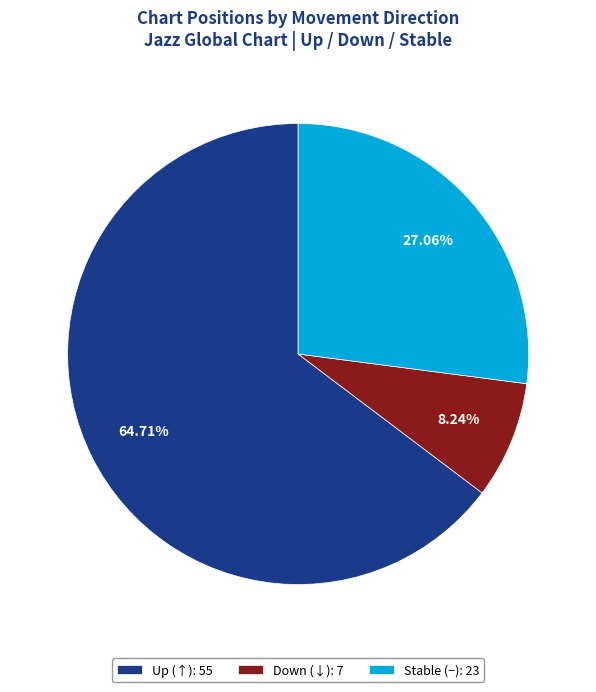

Between Stable (−): 23 and Down (↓): 7, which is larger?

Stable (−): 23